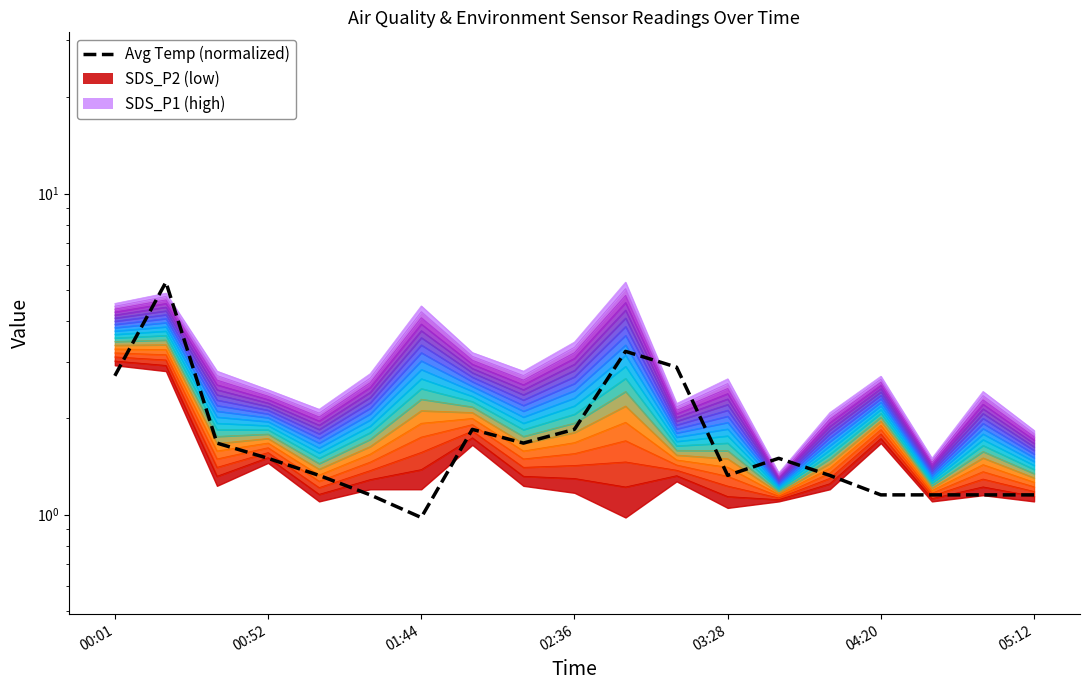

Where is the data nearest to the value 3?

11